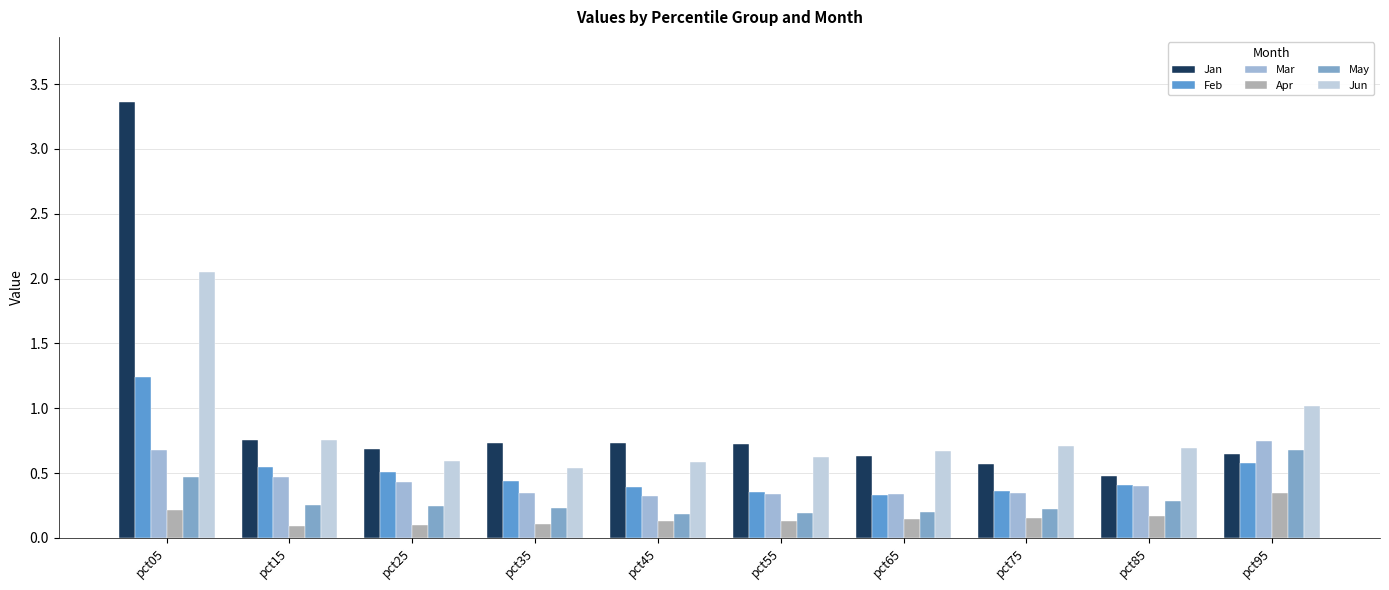

What is the difference between the maximum and minimum values in the Apr series?

0.3